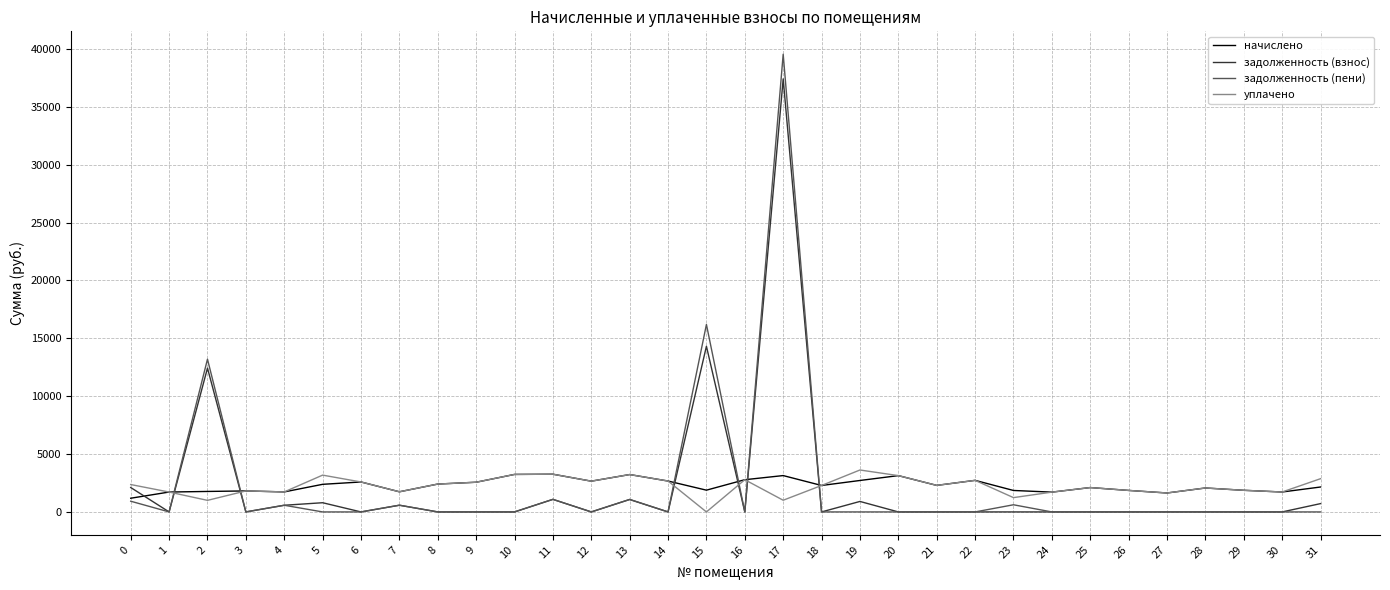

Which series has the largest range (max minus min)?

задолженность (пени)